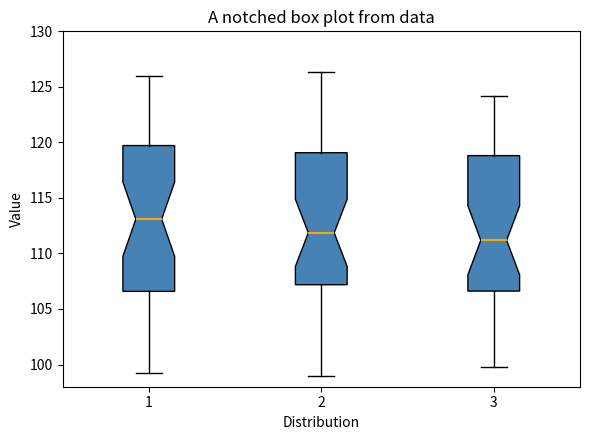

Which box's median line is the highest?

1